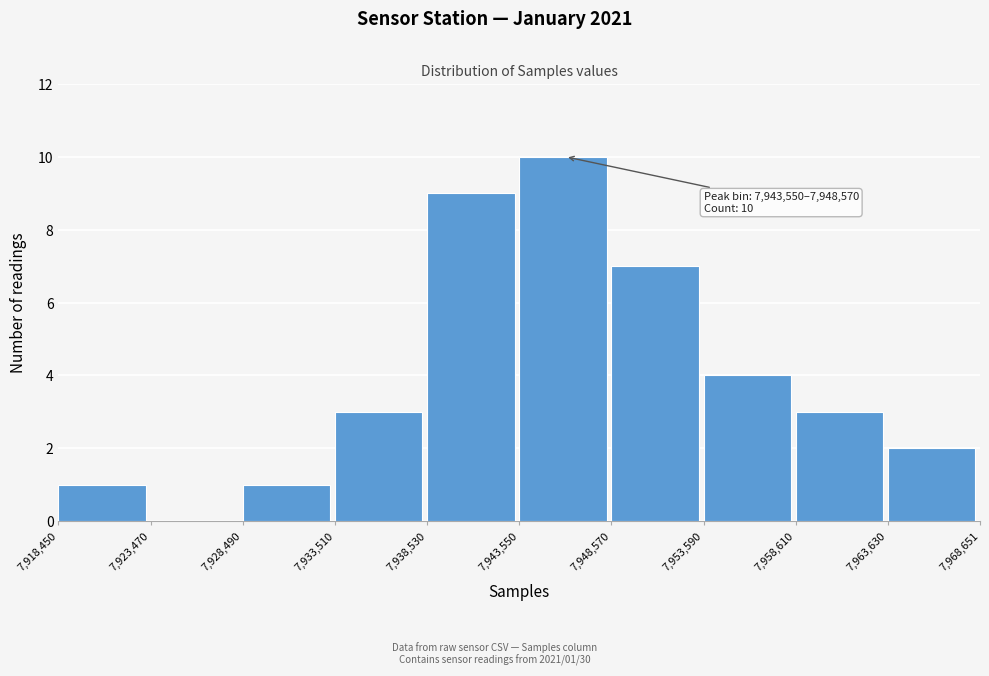

Which range on the x-axis has the tallest bar?

7,943,550 to 7,948,570